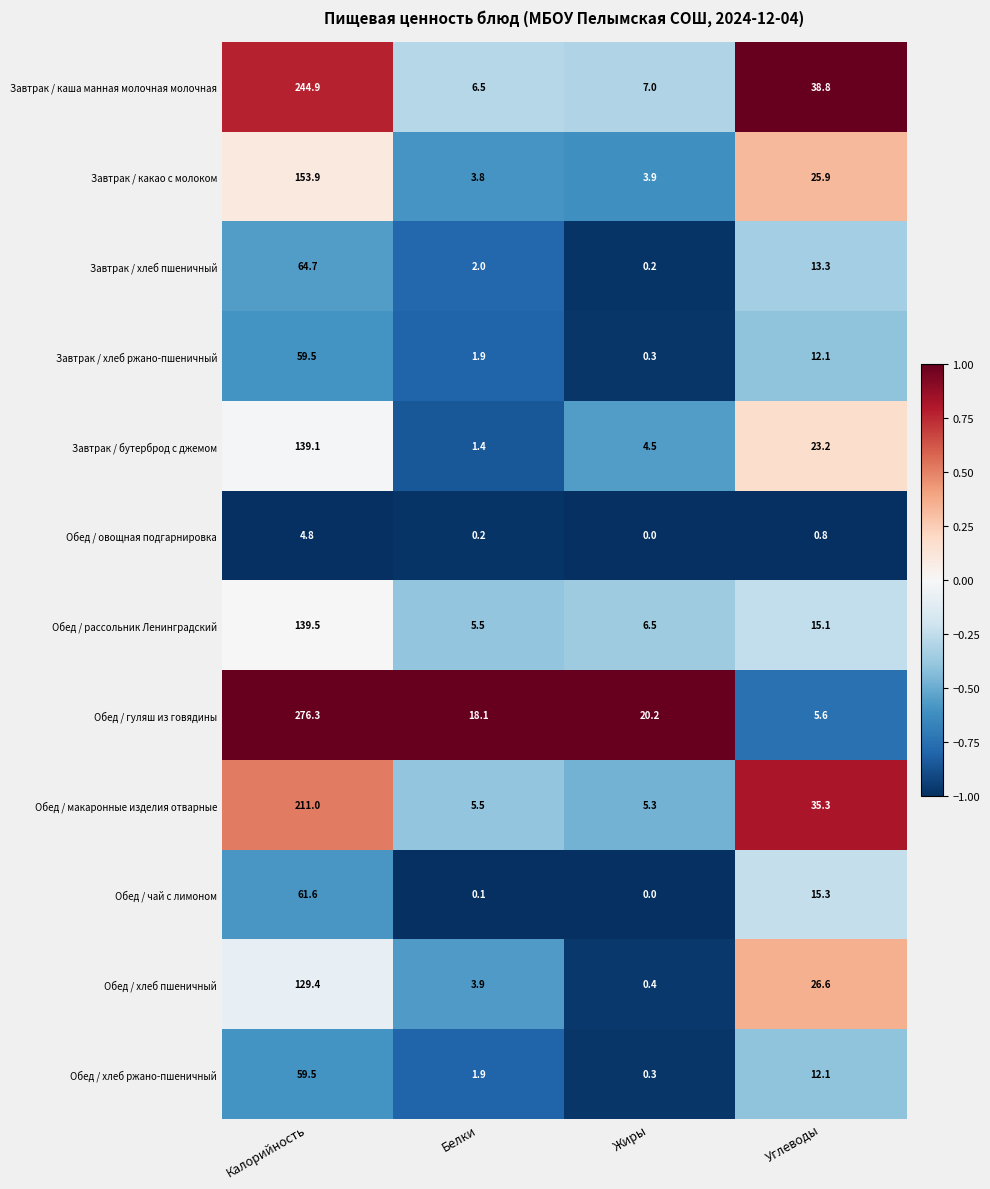

What is the sum of the Завтрак / бутерброд с джемом values at Жиры and Углеводы?

27.7